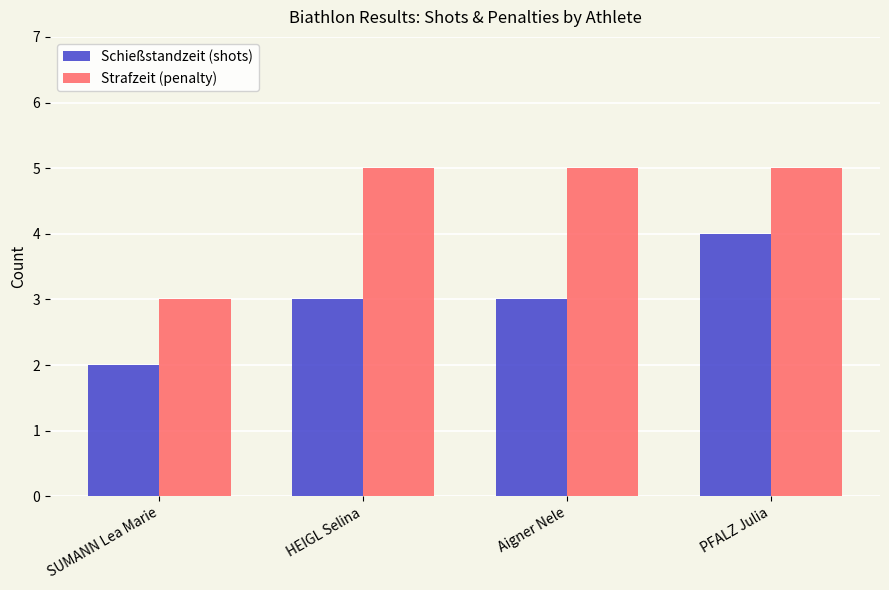

Reading left to right, what are all the values shown in this chart?

Schießstandzeit (shots): SUMANN Lea Marie=2	HEIGL Selina=3	Aigner Nele=3	PFALZ Julia=4
Strafzeit (penalty): SUMANN Lea Marie=3	HEIGL Selina=5	Aigner Nele=5	PFALZ Julia=5